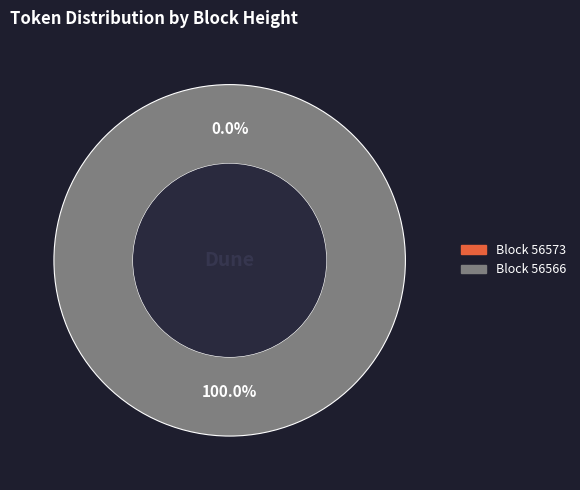

True or false: 56566 accounts for 94% of the total.

False